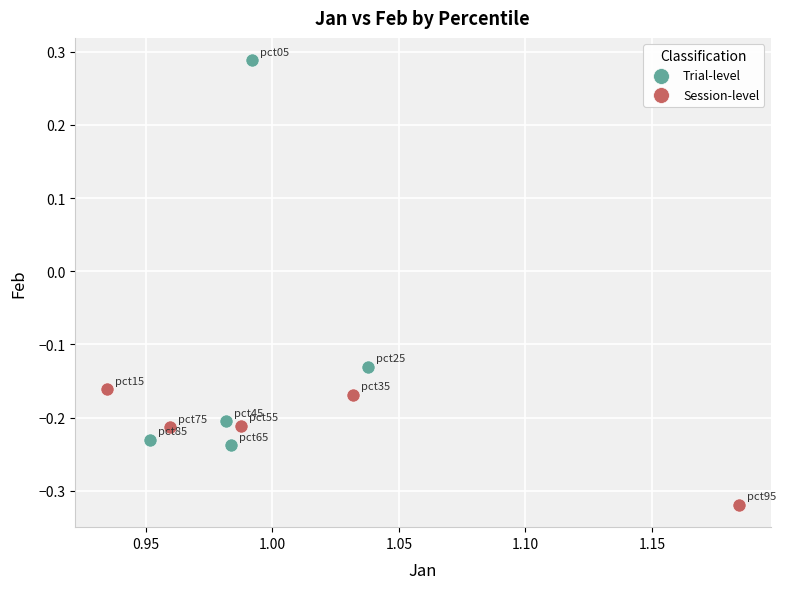

What are all the series names shown in the legend?

Trial-level, Session-level